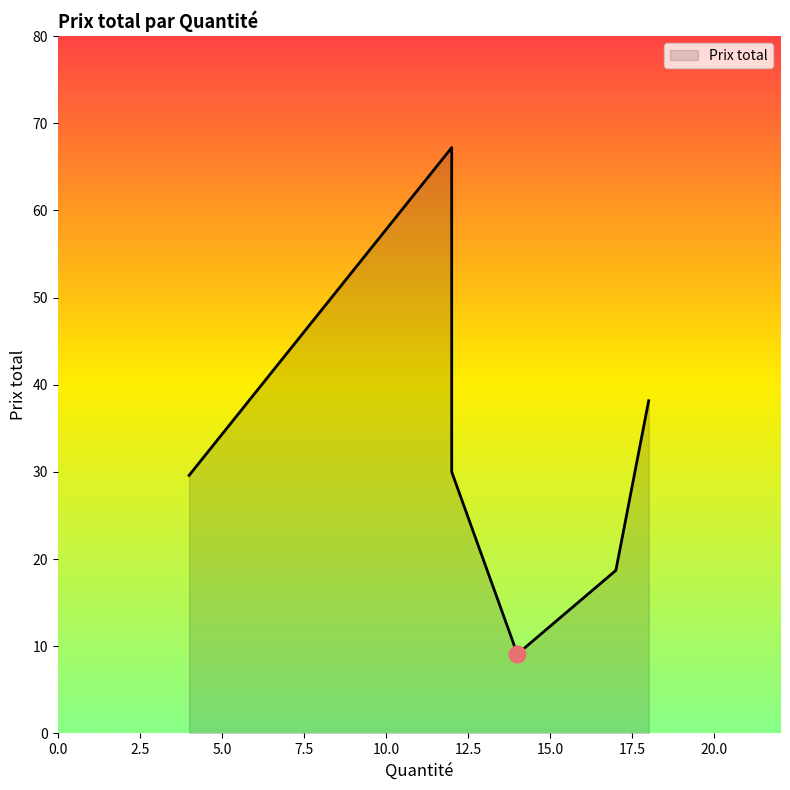

How many data points are above 30?

2